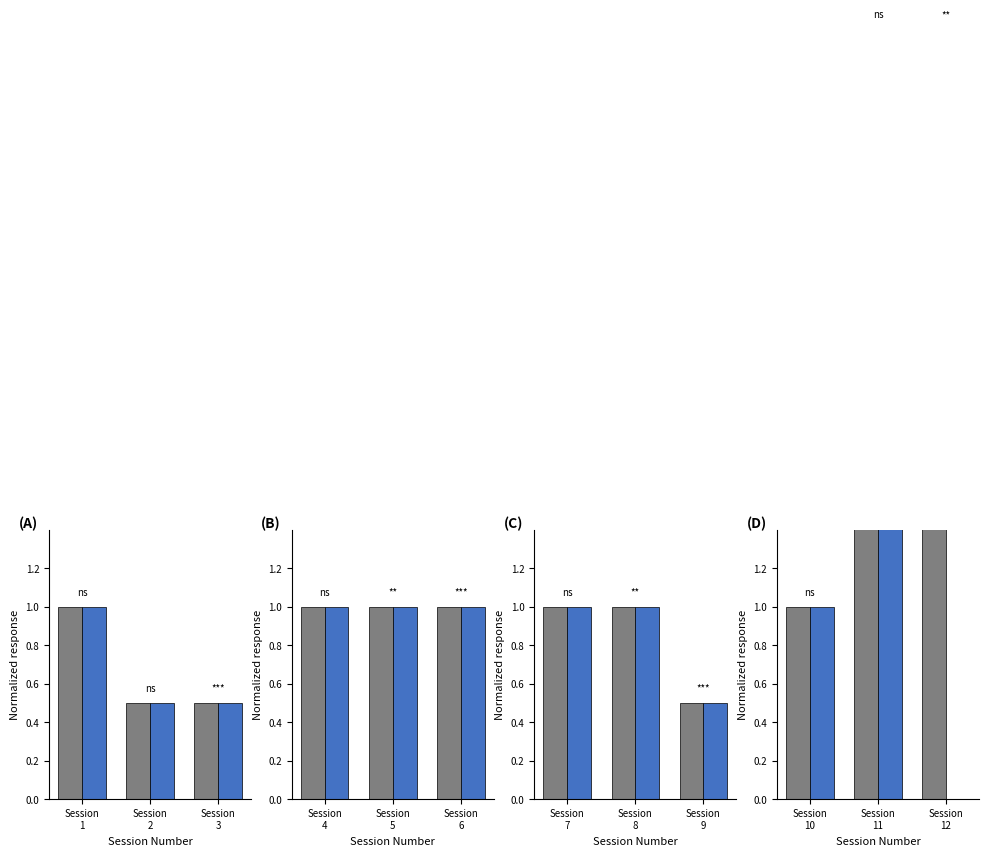

How many Session A values are between 1 and 4?

3